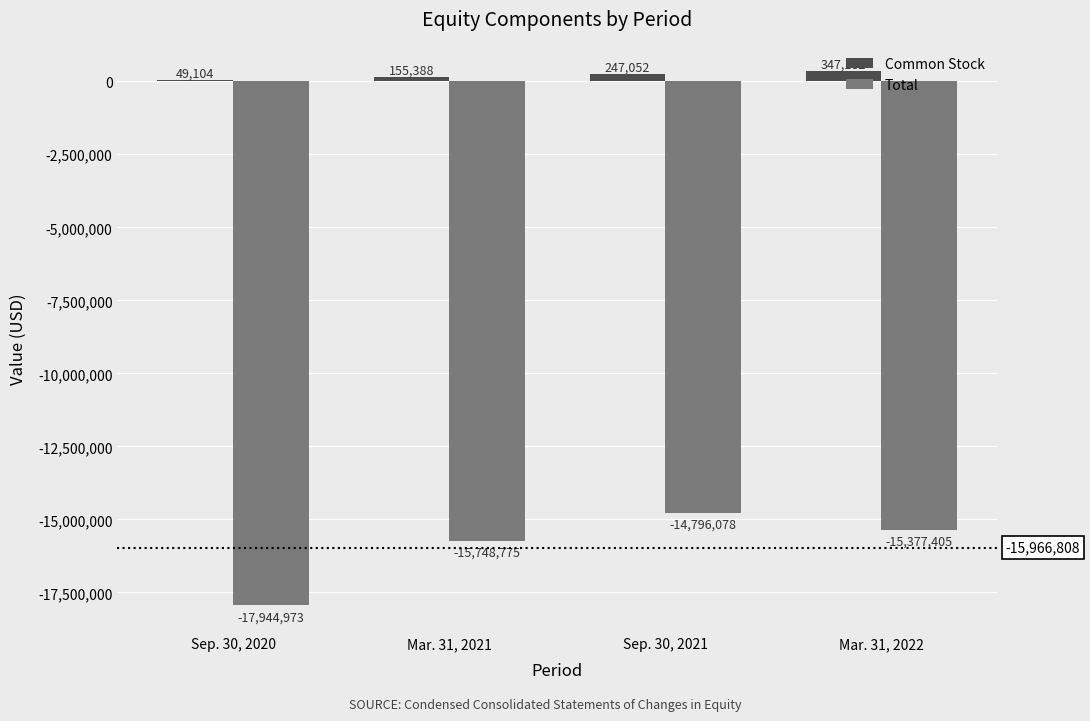

Which category has the highest value in the Total series?

Sep. 30, 2021